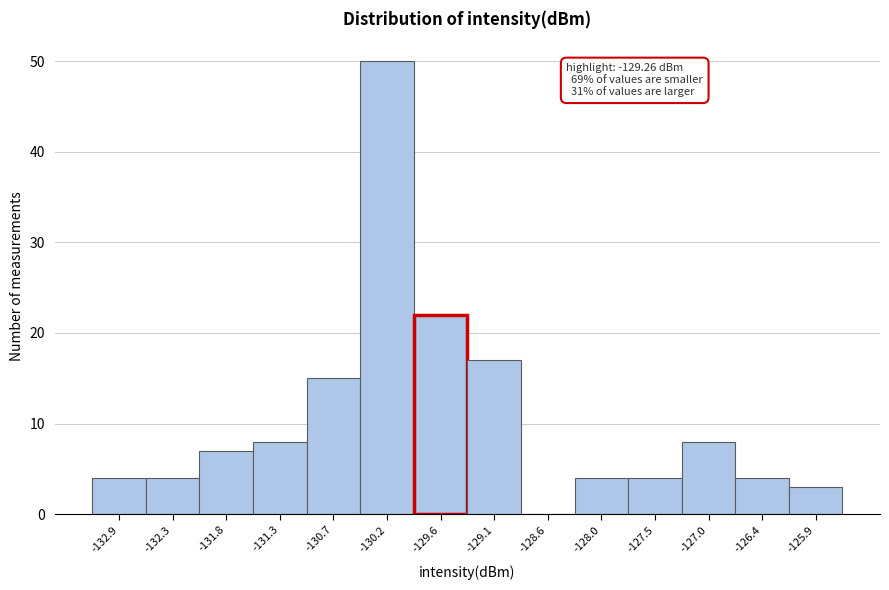

Reading left to right, what are all the values shown in this chart?

-132.9=4	-132.3=4	-131.8=7	-131.3=8	-130.7=15	-130.2=50	-129.6=22	-129.1=17	-128.6=0	-128.0=4	-127.5=4	-127.0=8	-126.4=4	-125.9=3